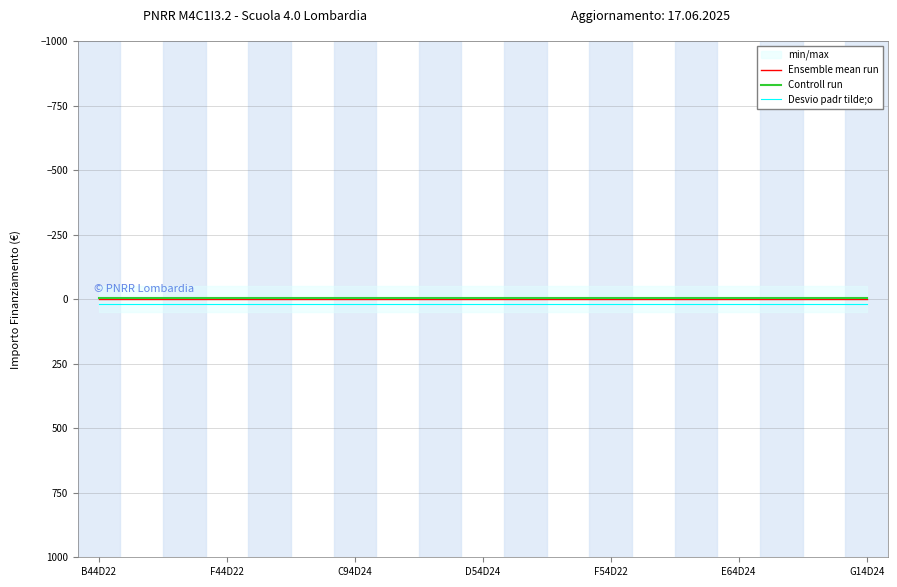

True or false: Ensemble mean run and Controll run intersect in this chart.

False